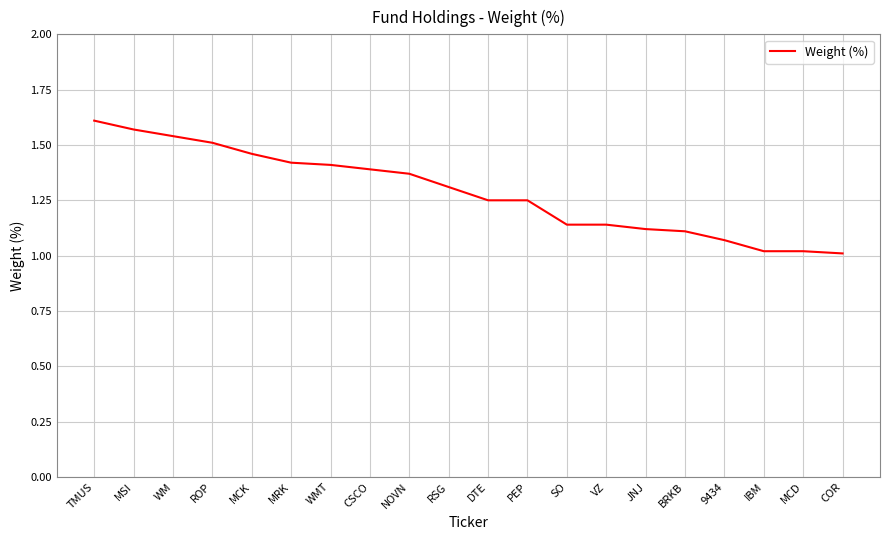

What is the difference between the values at RSG and TMUS?

0.3